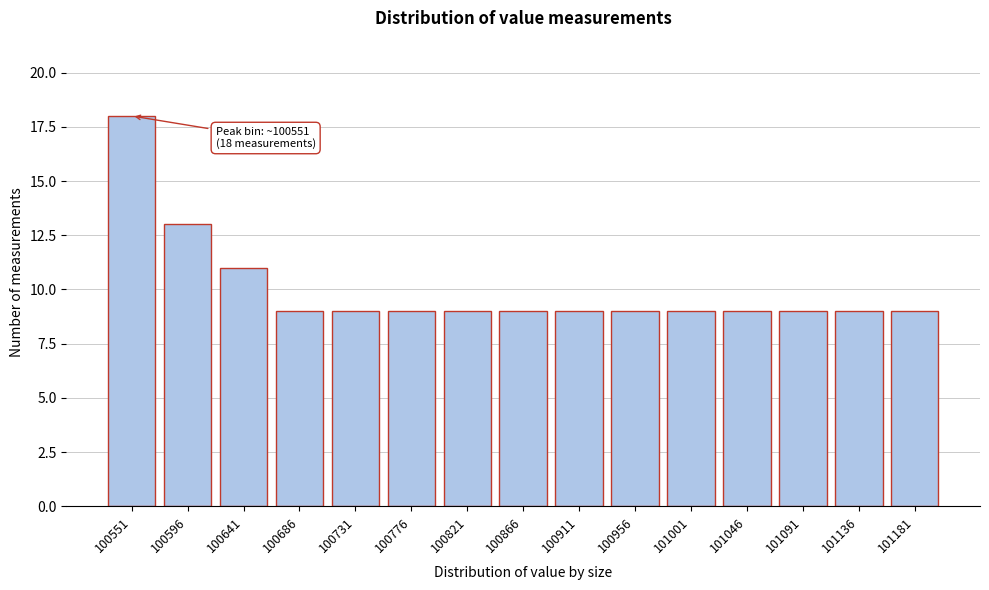

Reading right to left, extract all data points from this chart.

101181=9	101136=9	101091=9	101046=9	101001=9	100956=9	100911=9	100866=9	100821=9	100776=9	100731=9	100686=9	100641=11	100596=13	100551=18